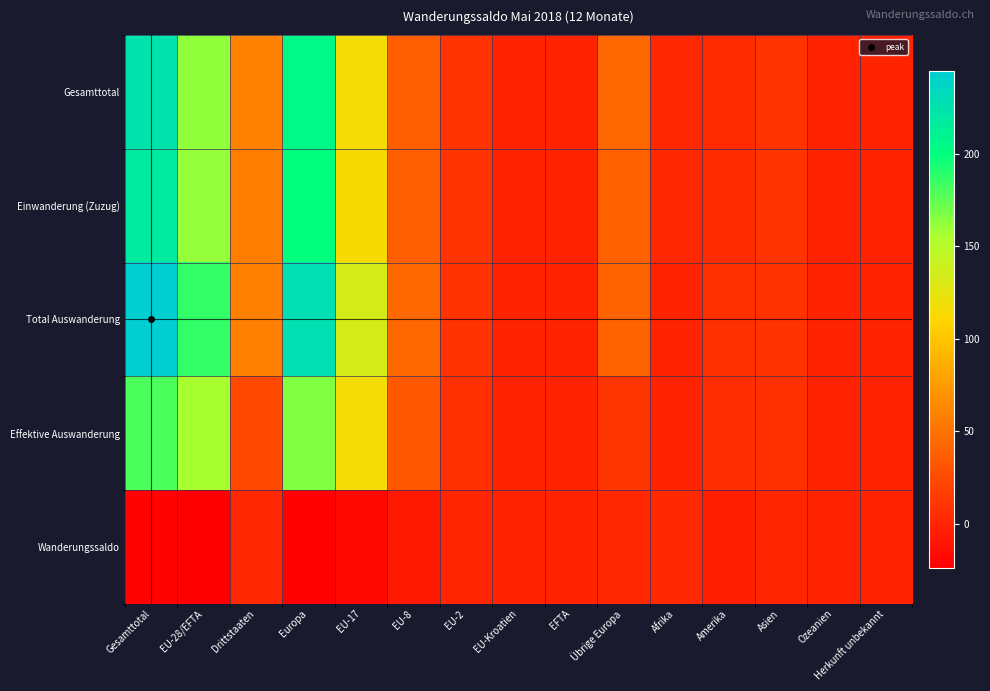

Rank the series at EU-28/EFTA from lowest to highest value.

Wanderungssaldo, Effektive Auswanderung, Einwanderung (Zuzug), Gesamttotal, Total Auswanderung